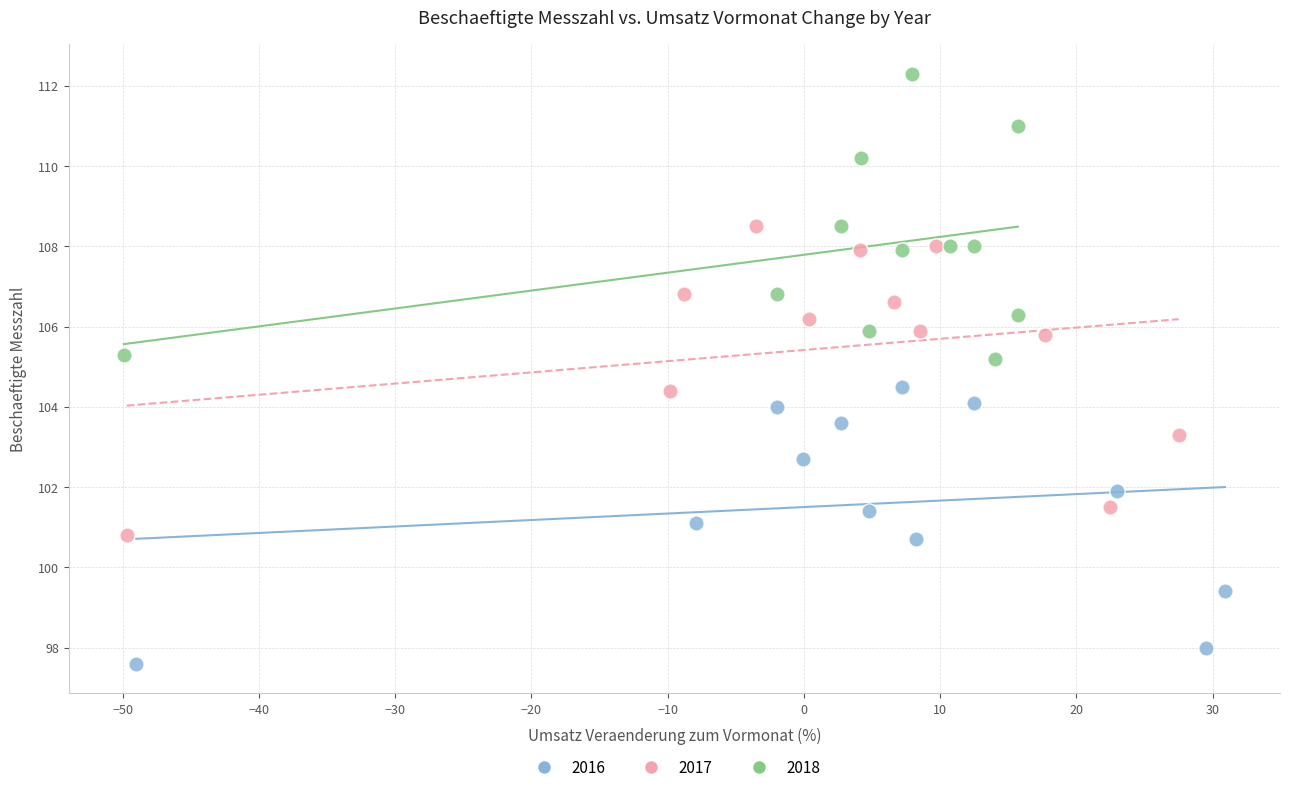

Which series reaches the maximum Y coordinate?

2018